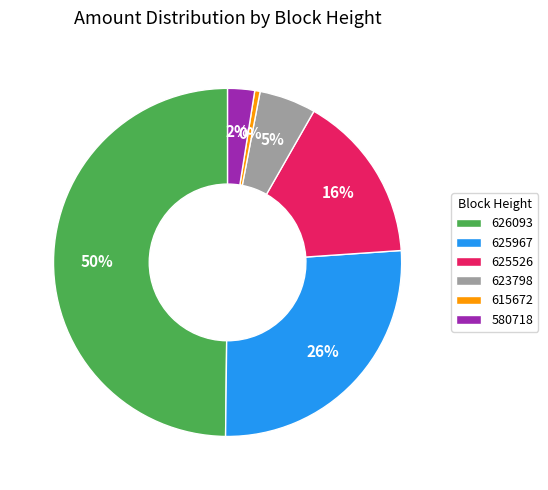

What is the largest slice in the pie chart?

626093